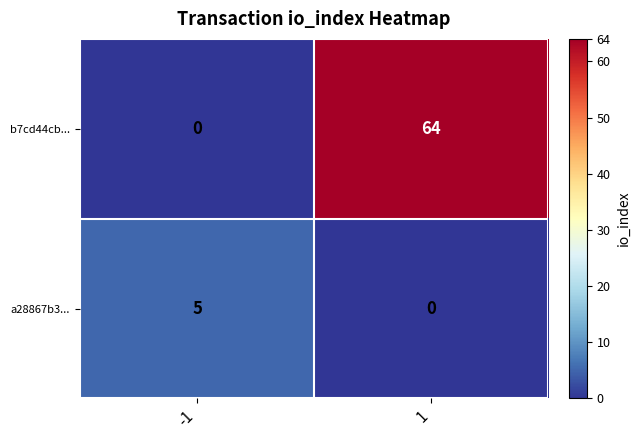

What is the greatest value displayed?

64